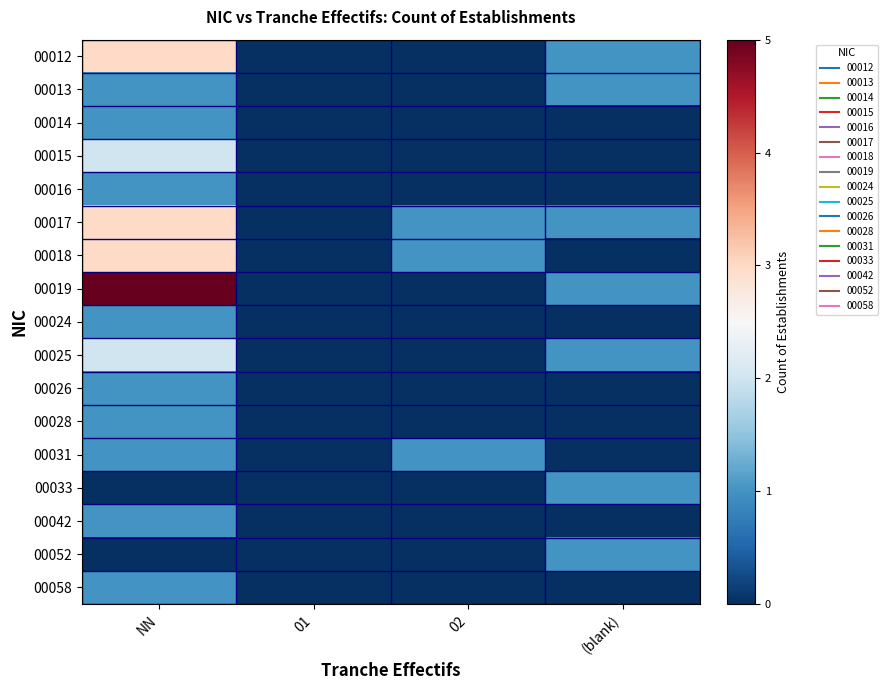

Which series changed the most between NN and (blank)?

00019